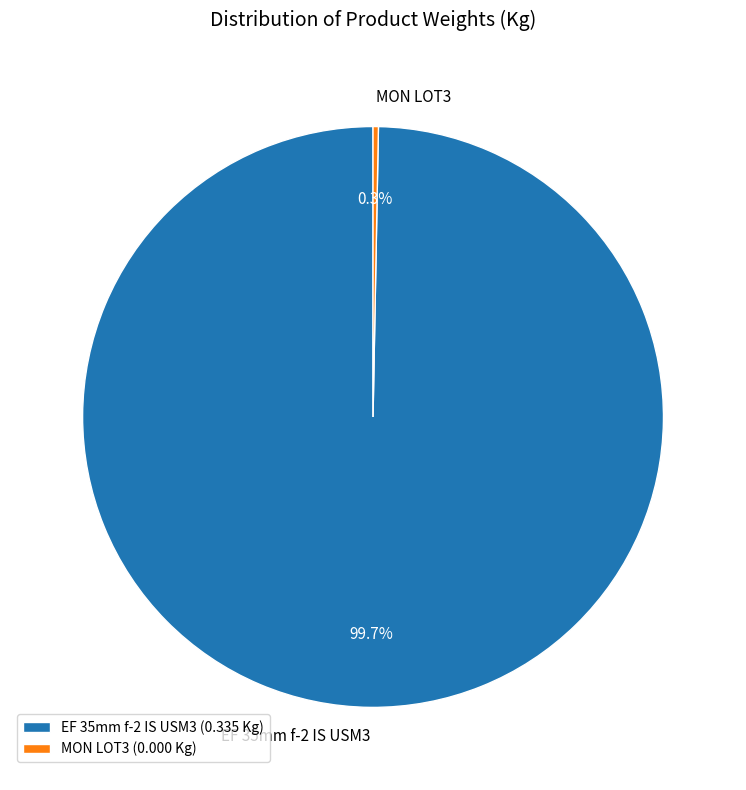

Is the sum of MON LOT3 and EF 35mm f-2 IS USM3 greater than half?

Yes